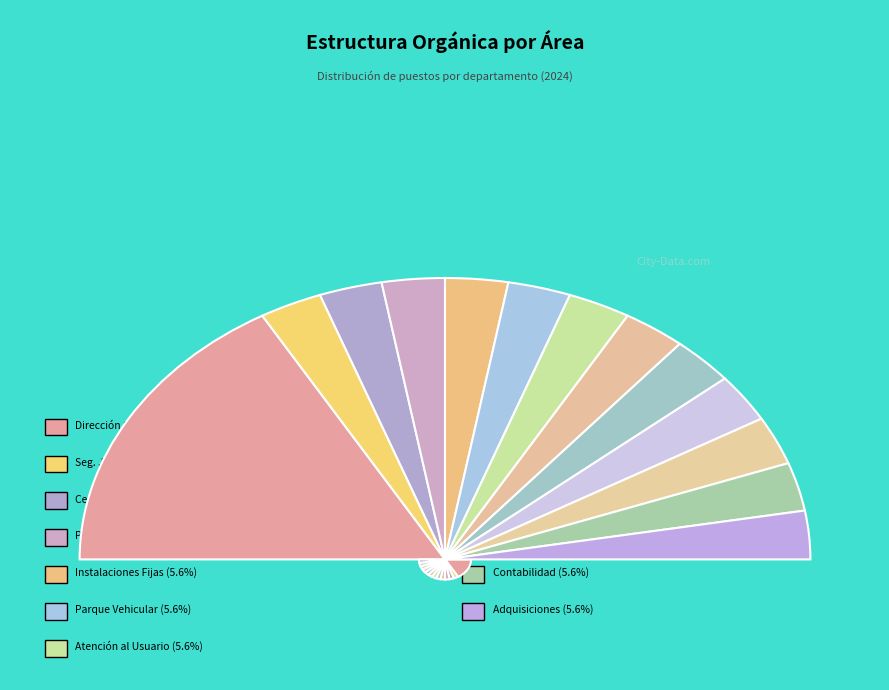

Which slice is the largest?

Dirección General